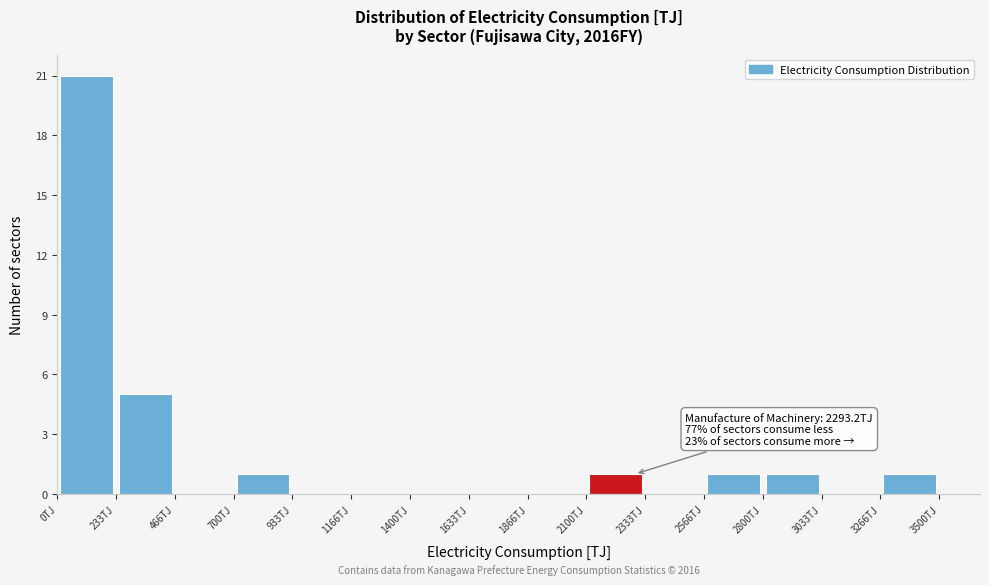

Over which range of the x-axis is the bar tallest?

0 to 250